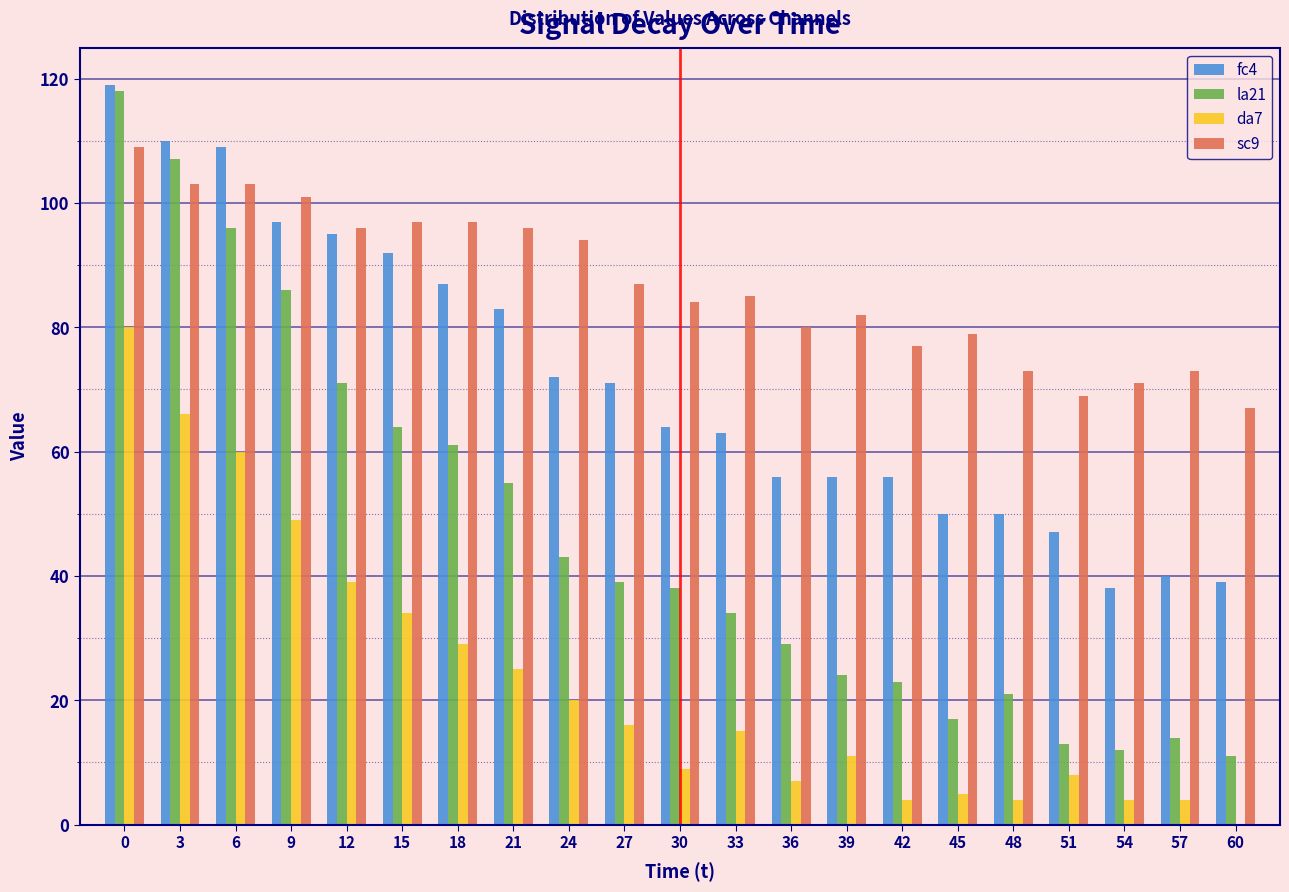

Is it true that da7 equals 10 at 21?

False